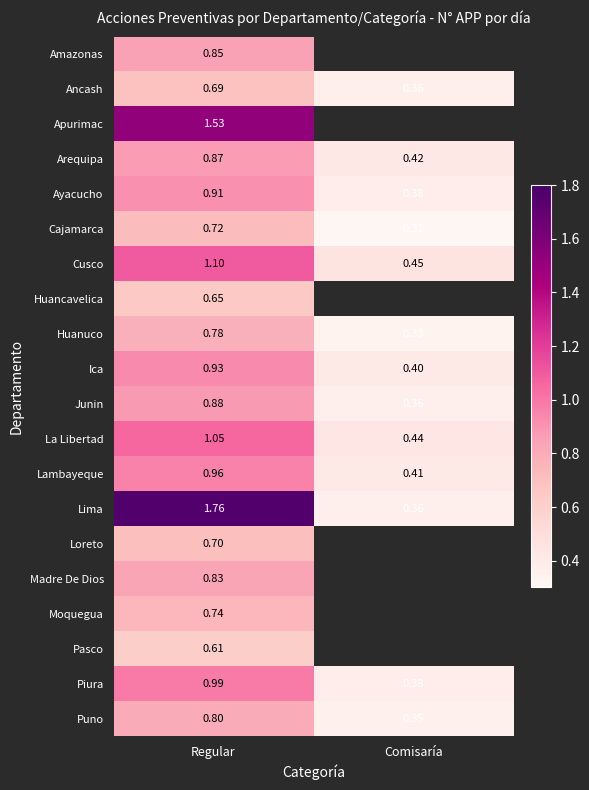

Count the Lima values in the range 0 to 1.

1